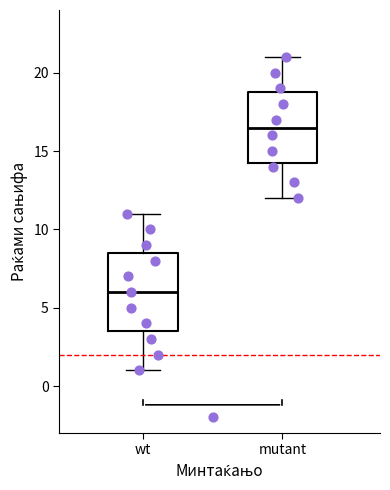

Where does the lower whisker of the box for wt end on the y-axis? The values are not printed on the chart, so give them approximately, as read against the axis.

1.0